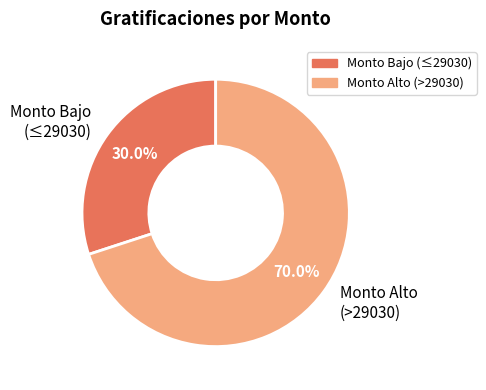

What percentage is NOT represented by Monto Bajo (≤29030)?

70.0%